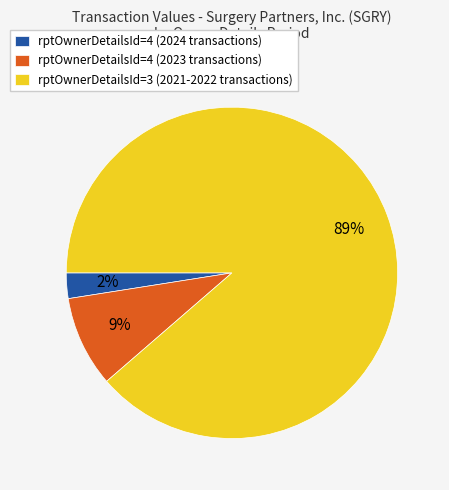

What percentage is the rptOwnerDetailsId=4 (2024 transactions) slice, to the nearest percent?

2%